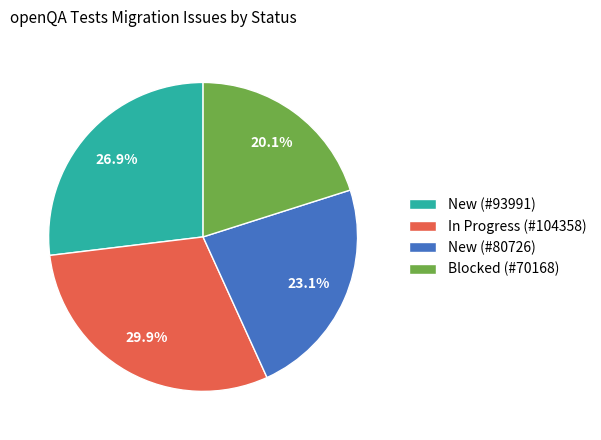

What percentage is the New (#80726) slice, to the nearest percent?

23%